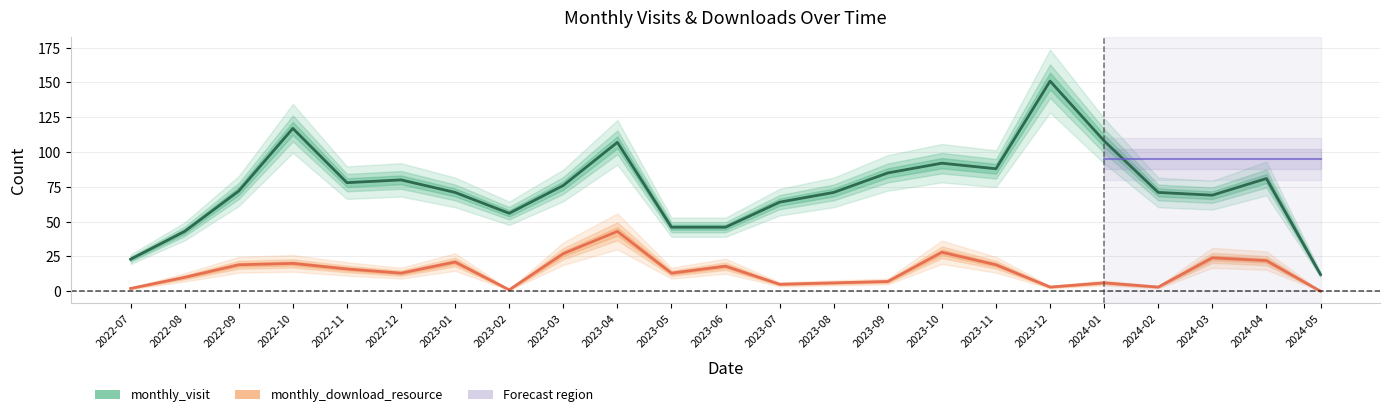

What position from the right is 2024-01?

5